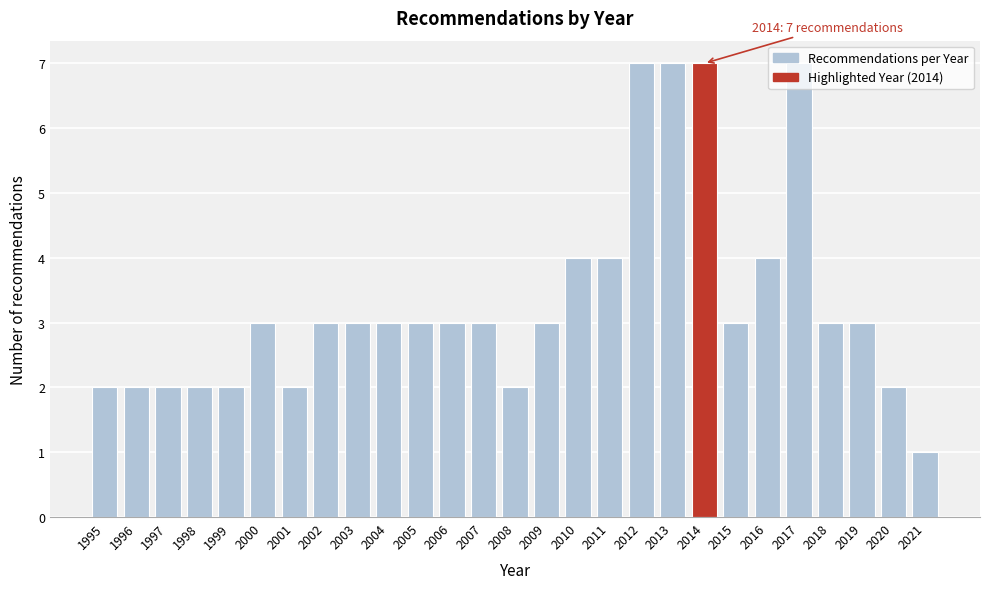

What is the average value?

3